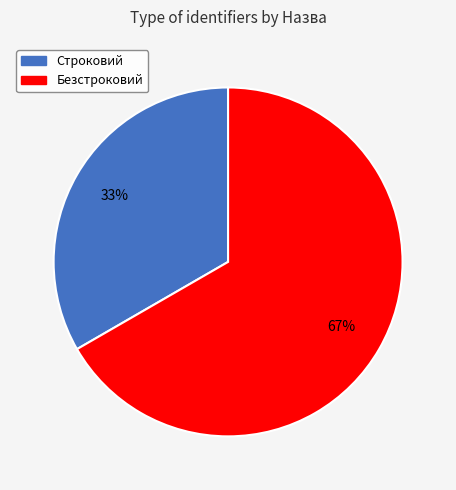

How many segments does this pie chart have?

2